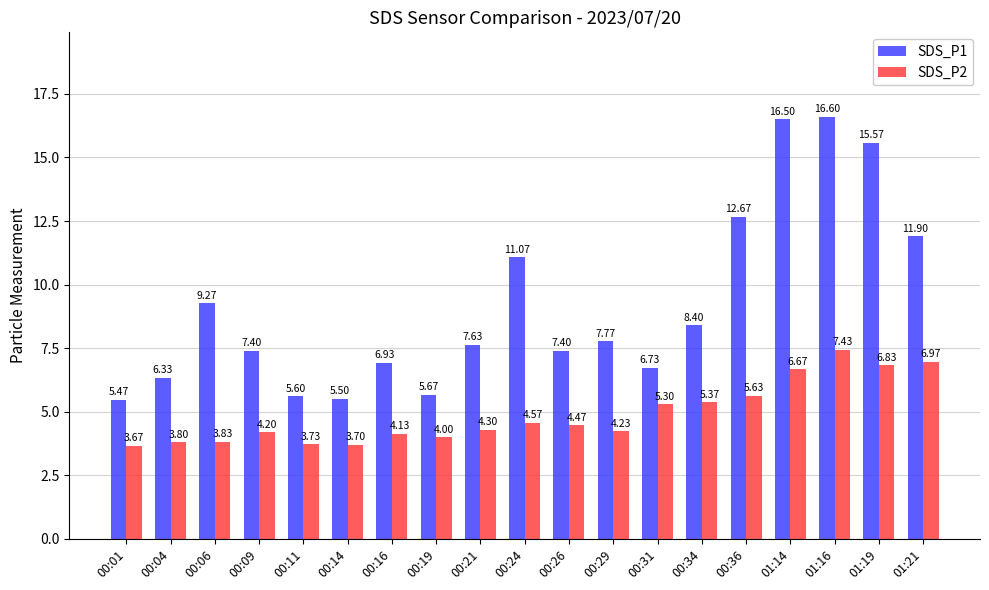

Rank the series by their average value, from lowest to highest.

SDS_P2, SDS_P1